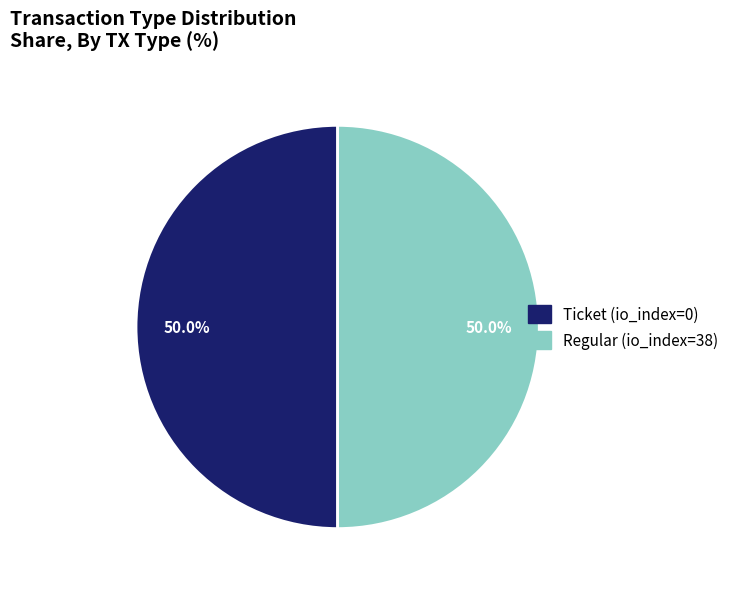

Approximately how many times larger is the value at Ticket (io_index=0) compared to Regular (io_index=38)?

1.0